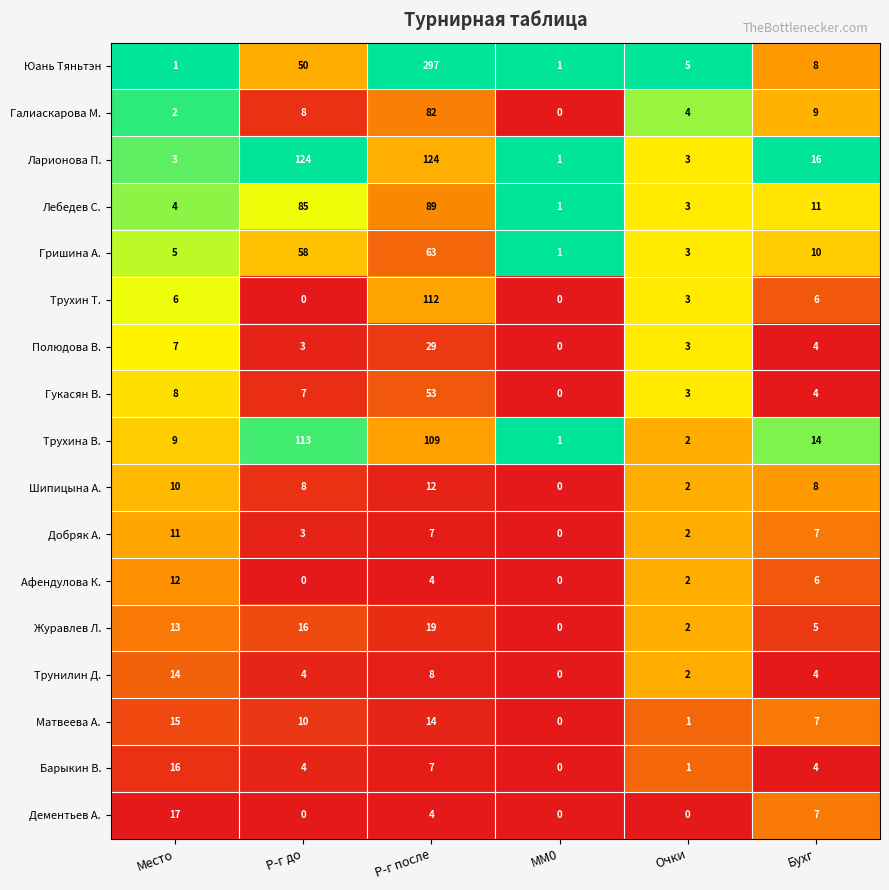

Rank the categories by Галиаскарова М. value from highest to lowest.

Р-г после, Бухг, Р-г до, Очки, Место, MM0